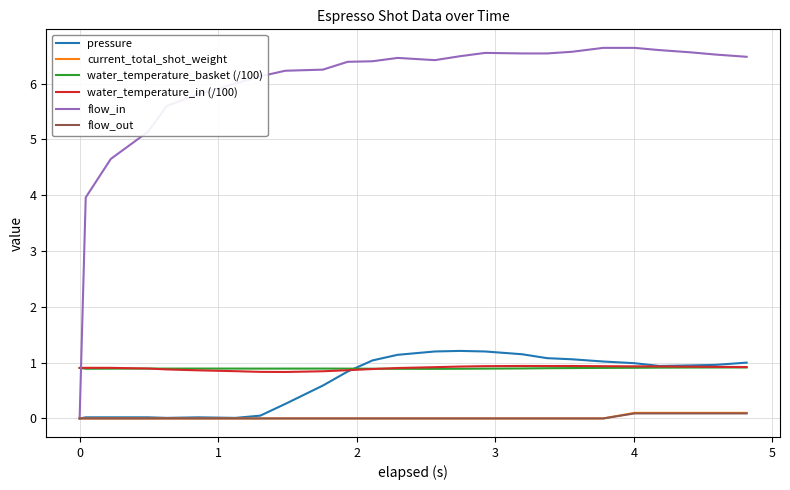

What is the lowest value of the water_temperature_in (/100) series?

0.8